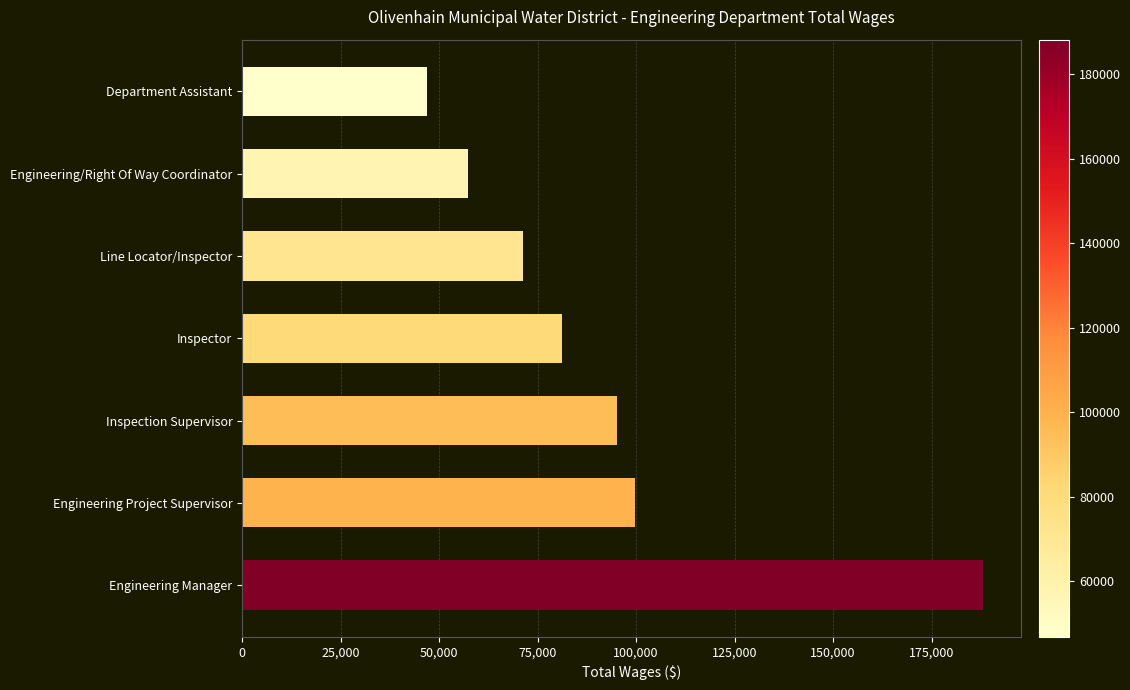

What value does the data have at Line Locator/Inspector?

71344